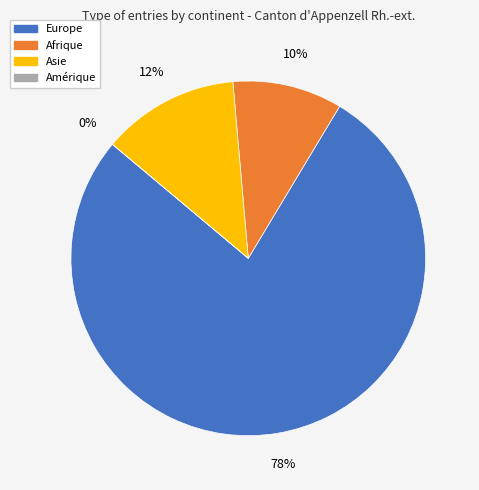

Rank the categories by value from lowest to highest.

Amérique, Afrique, Asie, Europe